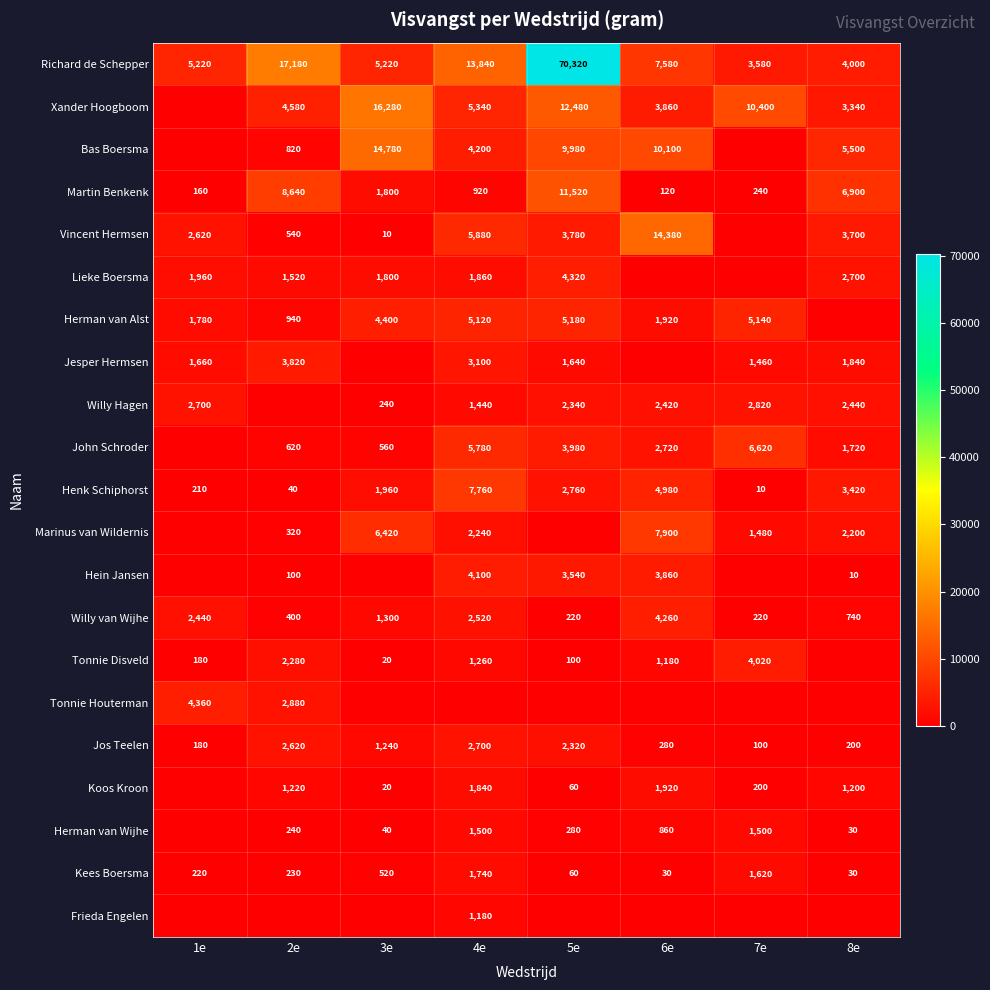

The Kees Boersma series shows 520 at 3e. True or false?

True